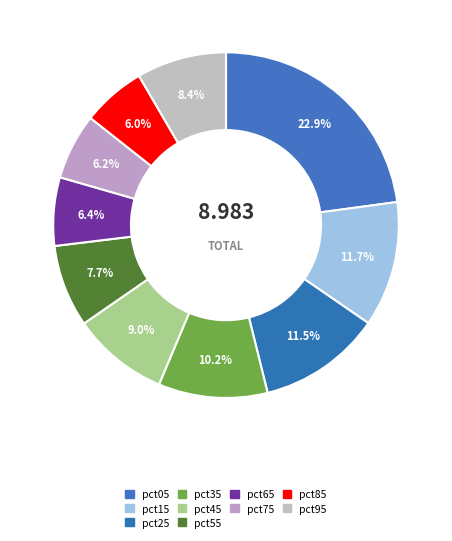

Which category has the smallest portion of the pie?

pct85